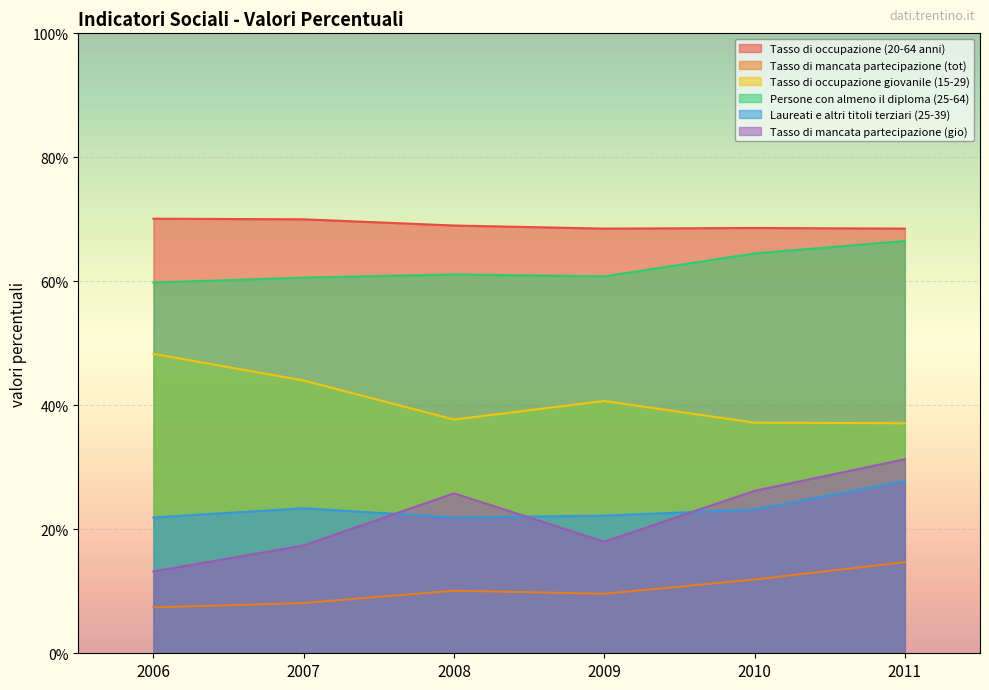

At which category is the sum across all series the highest?

2011